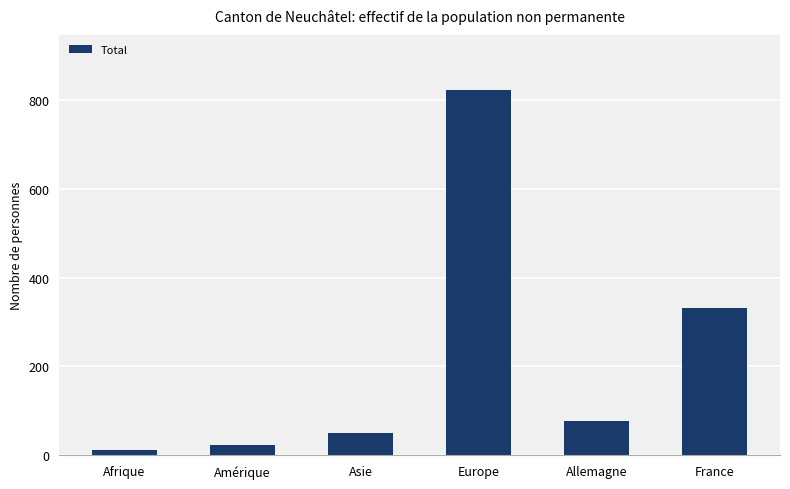

Where does the data first go above 78?

Europe